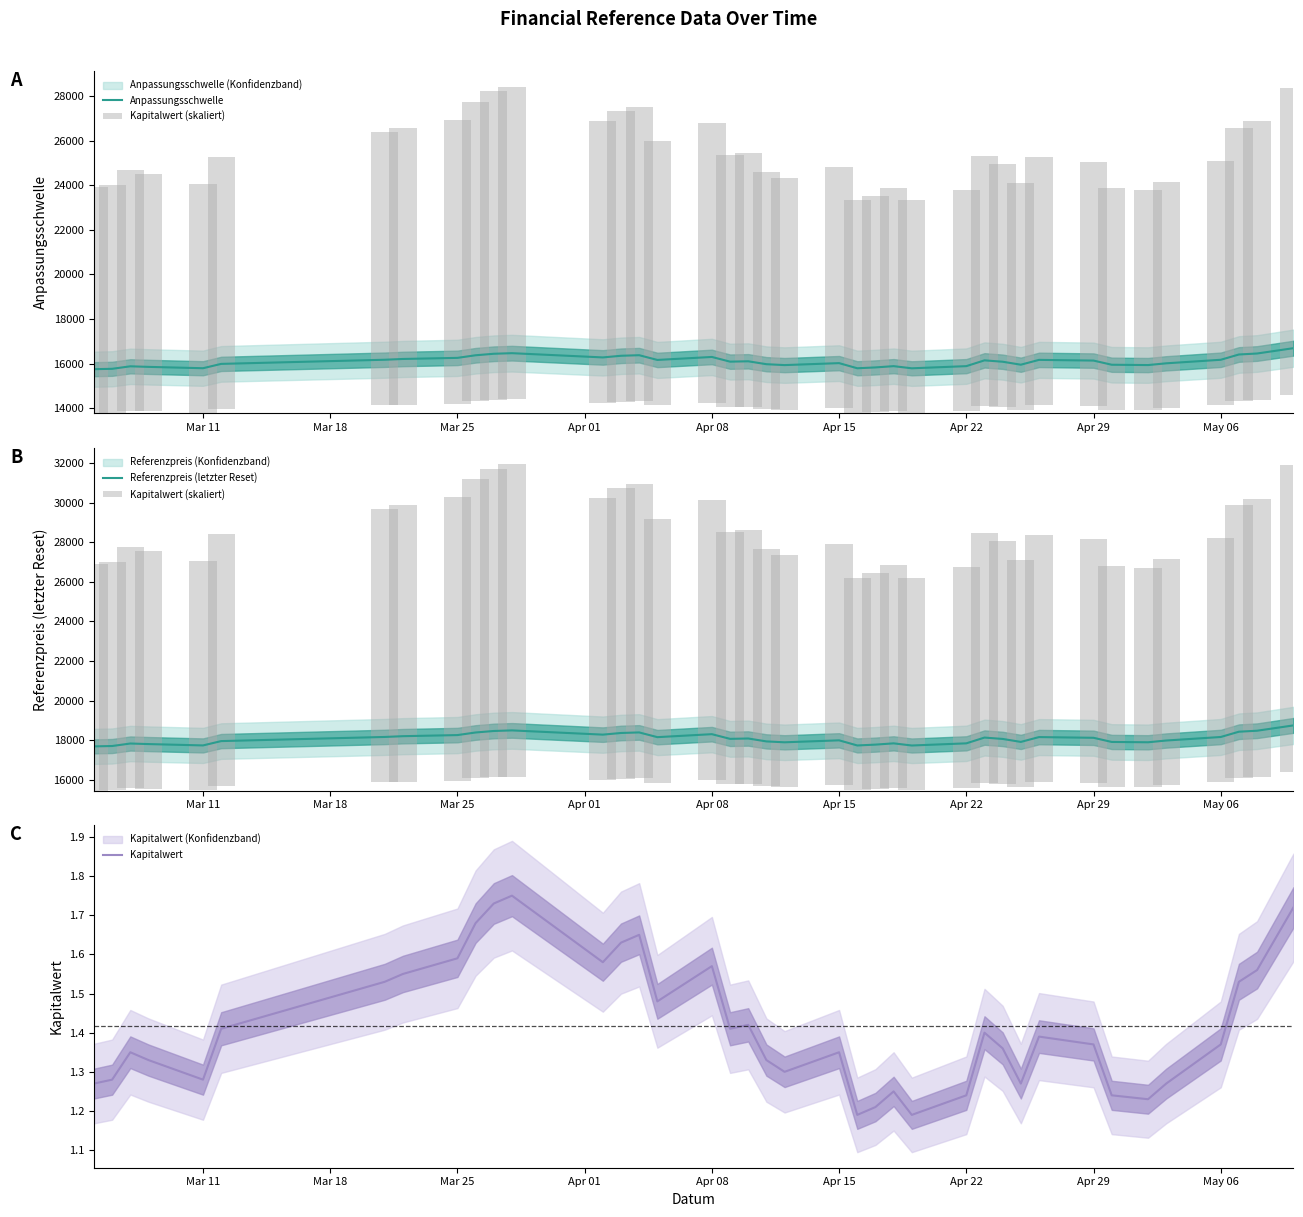

What is the maximum value for Referenzpreis (letzter Reset)?

18756.9